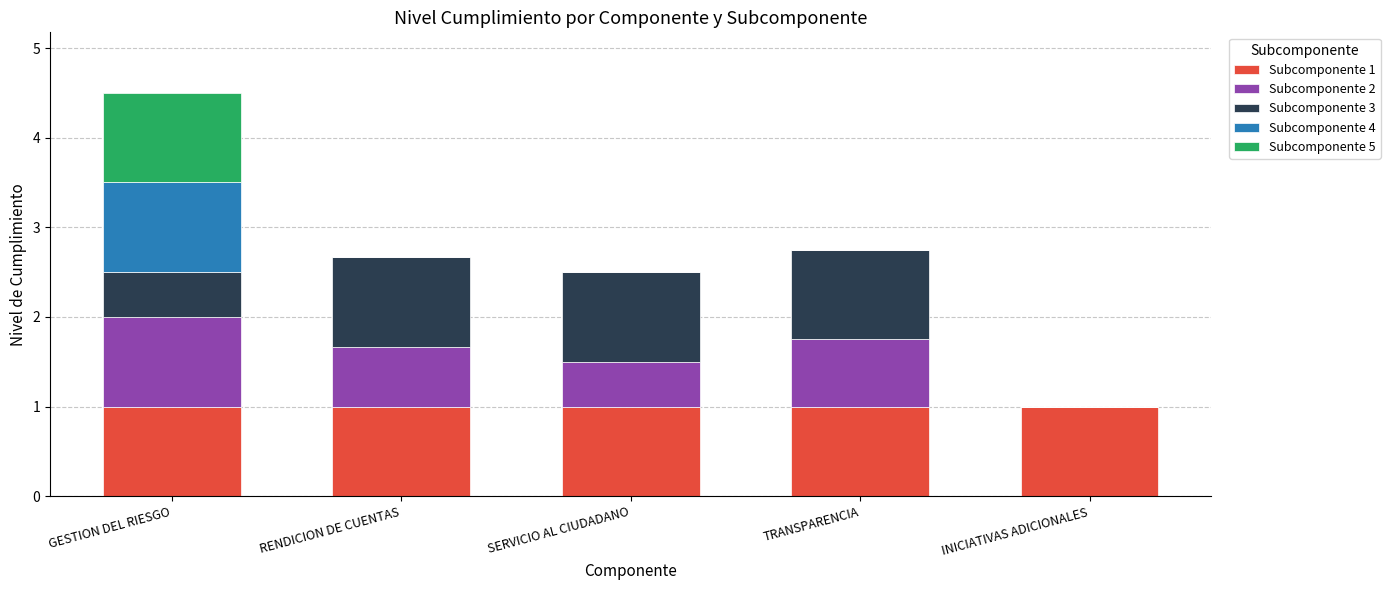

What is the highest value of the Subcomponente 1 series?

1.0